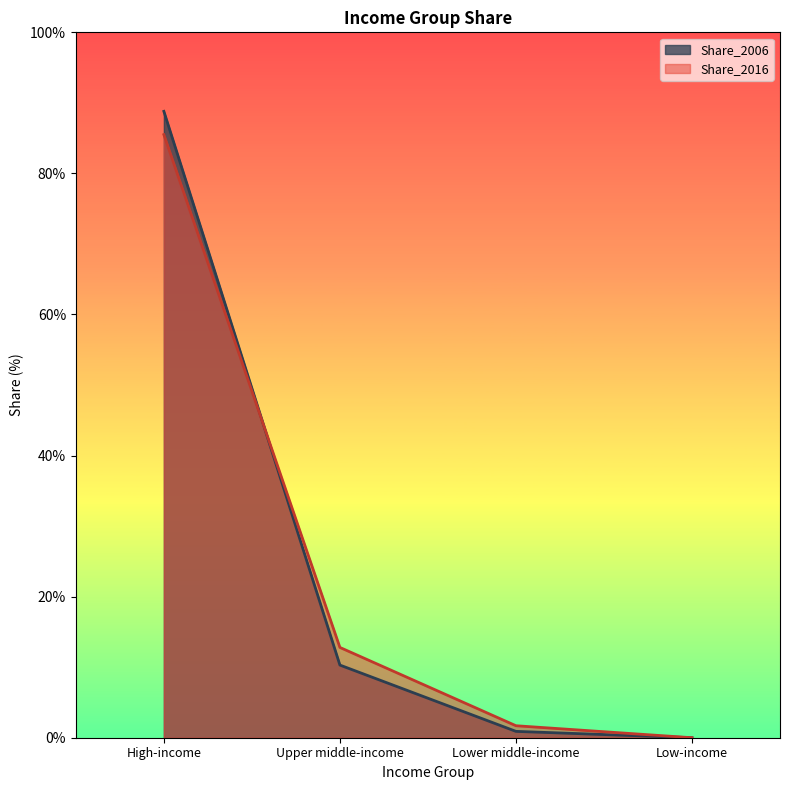

Where does the Share_2006 series first go above 10?

High-income